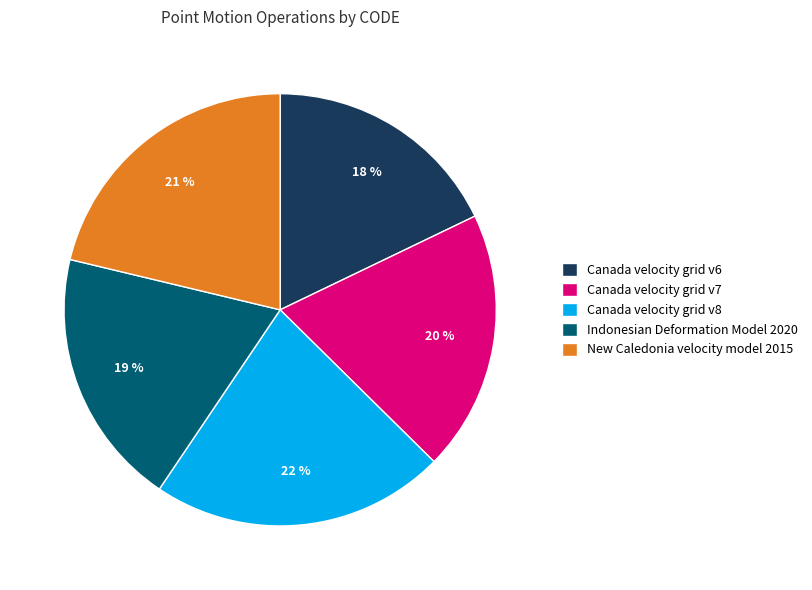

To the nearest percent, what is the difference between the Indonesian Deformation Model 2020 and New Caledonia velocity model 2015 slice percentages?

2%